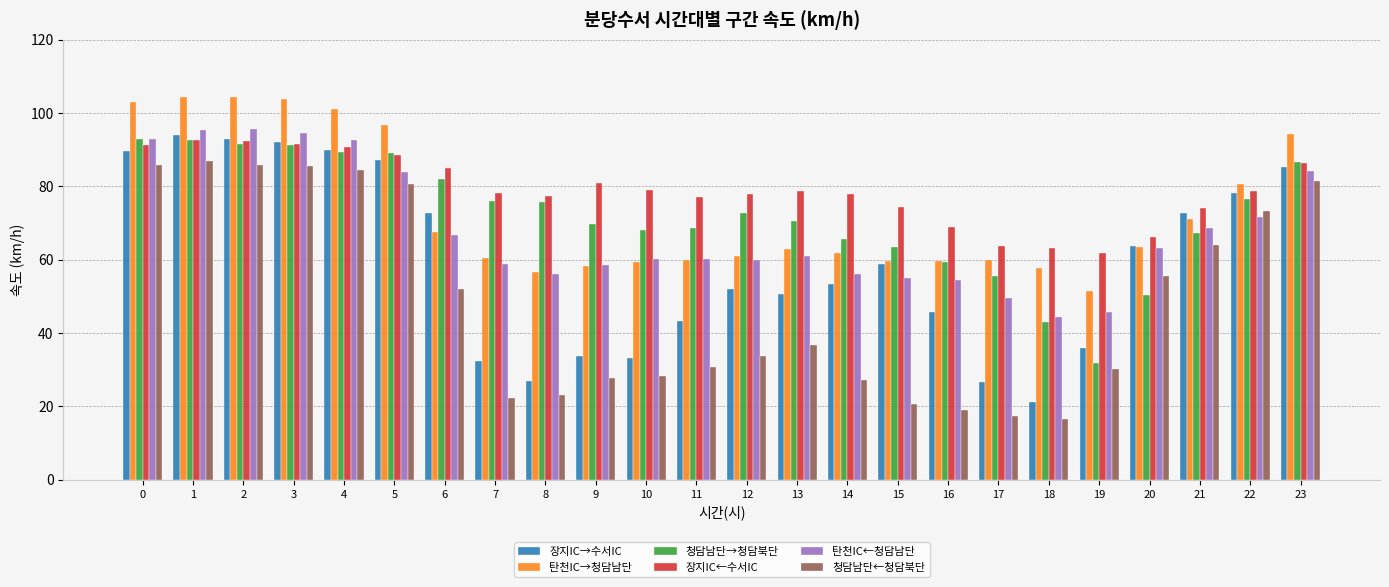

What is the spread (max minus min) of values at 11?

46.2